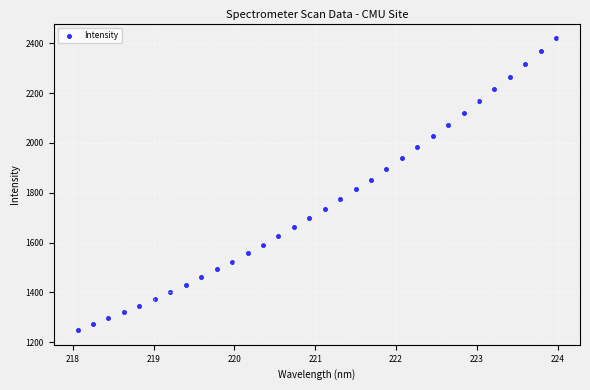

What is the range of X values (max minus min)?

5.9